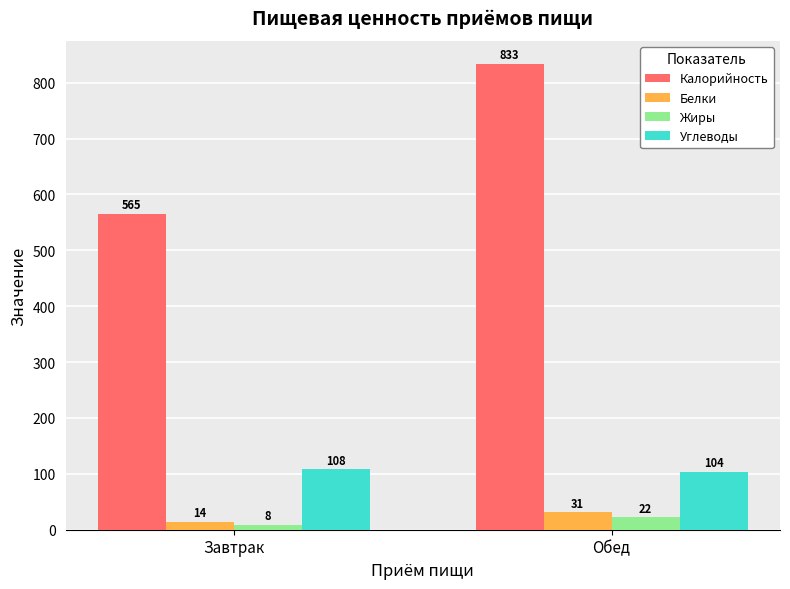

Rank the categories by Жиры value from lowest to highest.

Завтрак, Обед